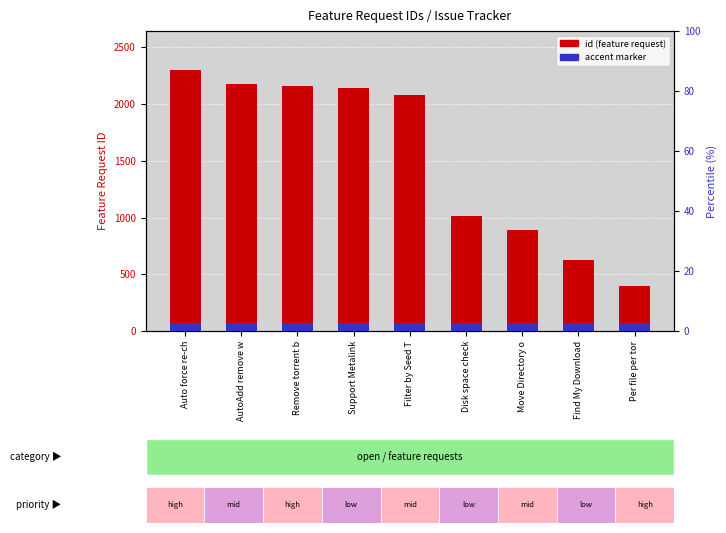

Reading right to left, transcribe all the data shown in this chart.

397	629	887	1013	2079	2139	2158	2181	2299